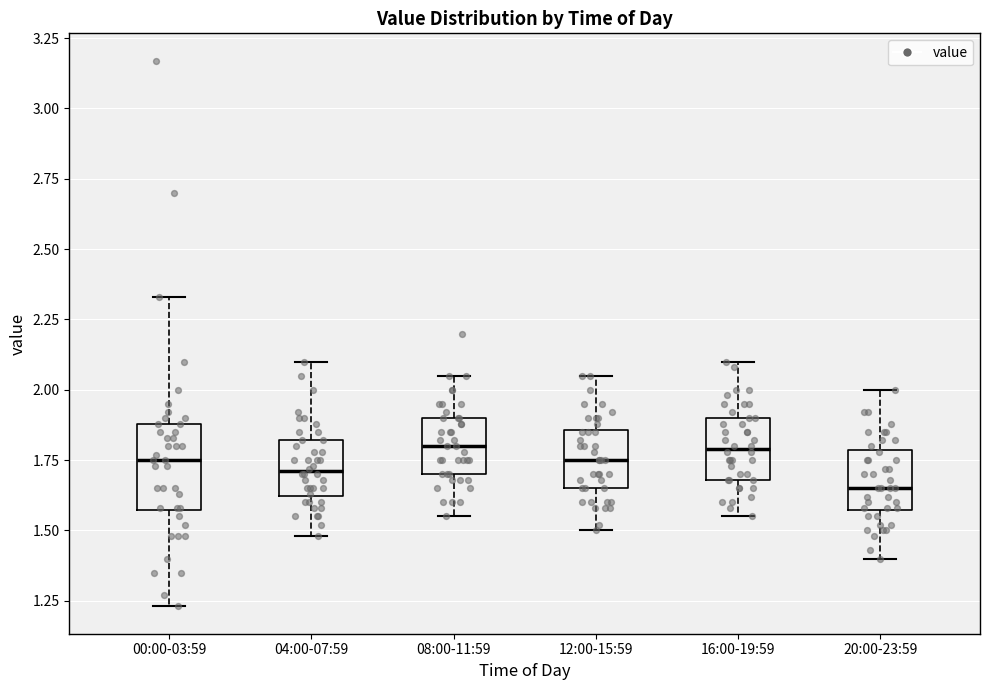

Where does the upper whisker of the box for 12:00-15:59 end on the y-axis? The values are not printed on the chart, so give them approximately, as read against the axis.

2.05